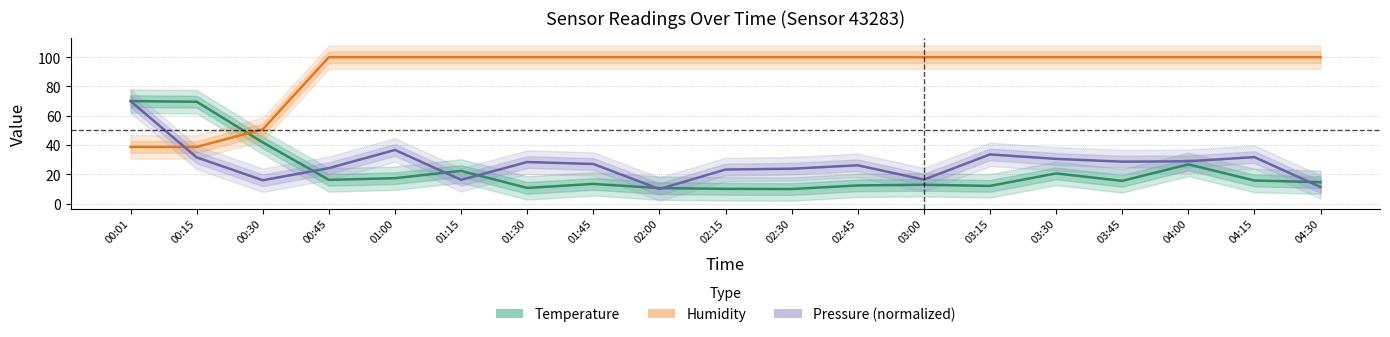

What is the sum of the Pressure (normalized) values at 02:45 and 03:45?

54.9